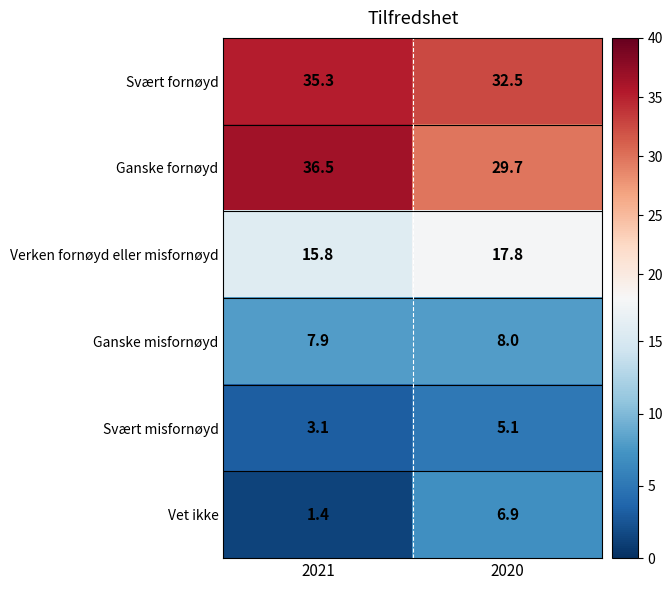

True or false: Svært misfornøyd has a value of 3.1 at 2021.

True